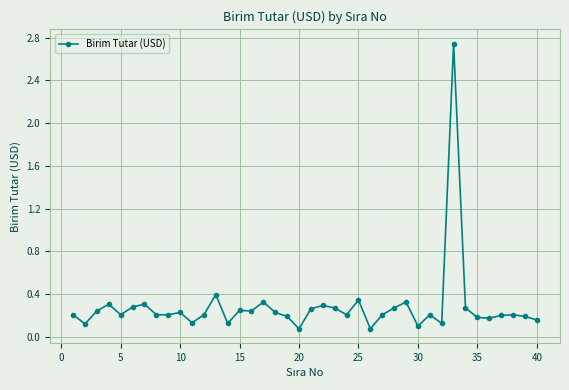

What is the sum of all values?

11.3